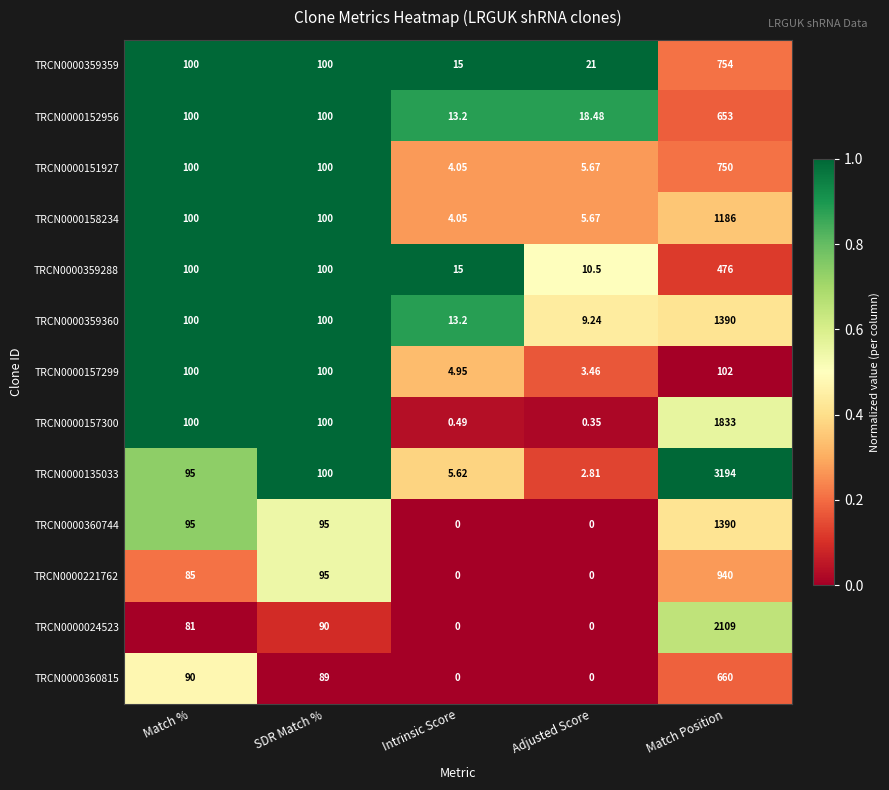

At which category is the sum across all series the highest?

Match Position